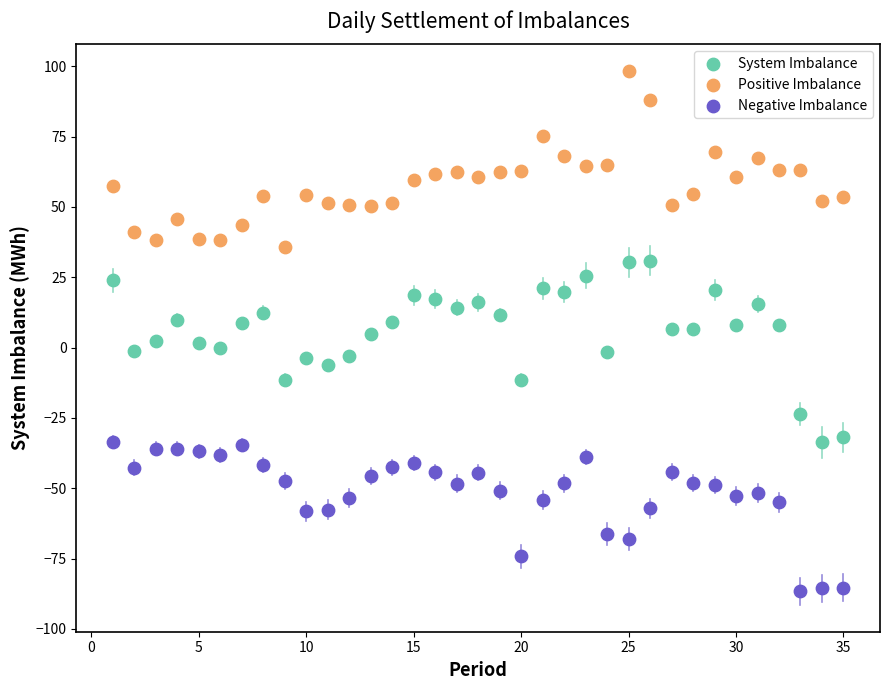

Which series has the widest spread of Y values?

System Imbalance